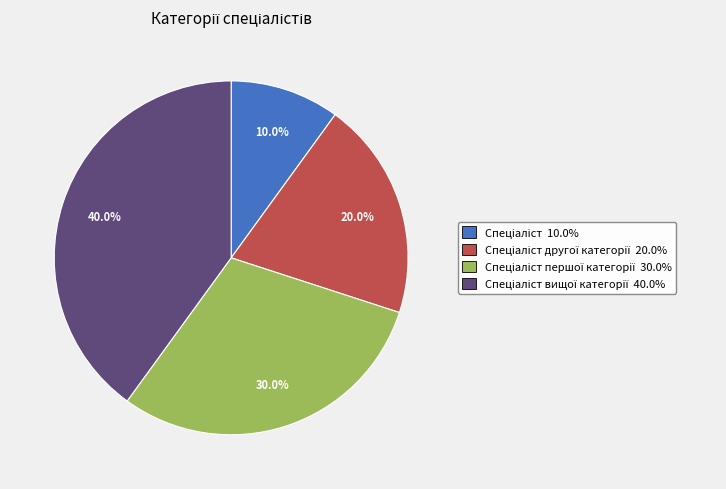

How many slices are in this pie chart?

4